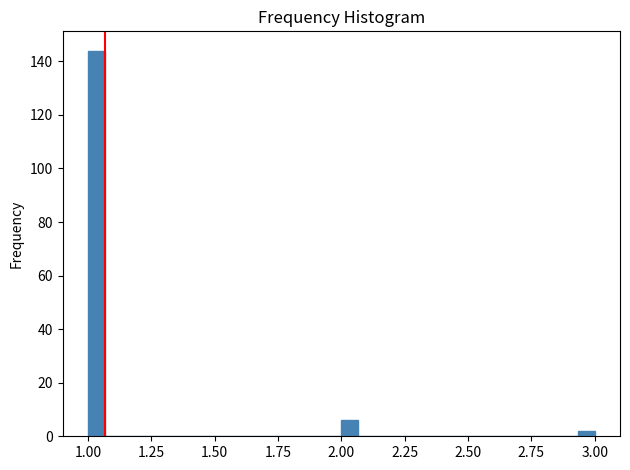

Around what value on the x-axis is the tallest bar? Give the approximate position of its centre, as read against the axis.

1.05